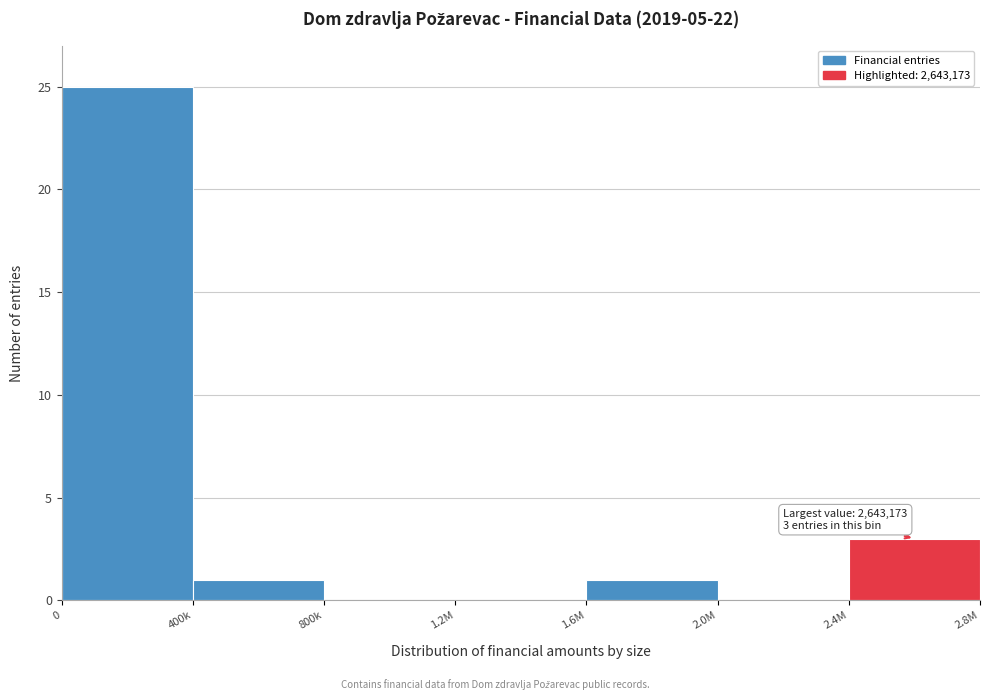

Reading left to right, what are all the values shown in this chart?

0=25	400k=1	800k=0	1.2M=0	1.6M=1	2.0M=0	2.4M=3